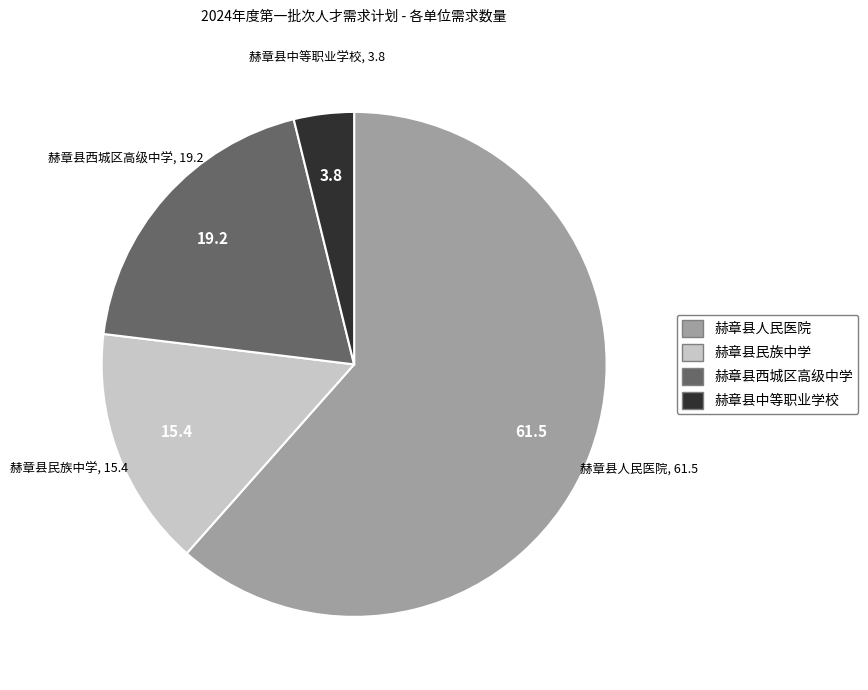

The 赫章县民族中学 slice represents 15% of the pie. True or false?

True